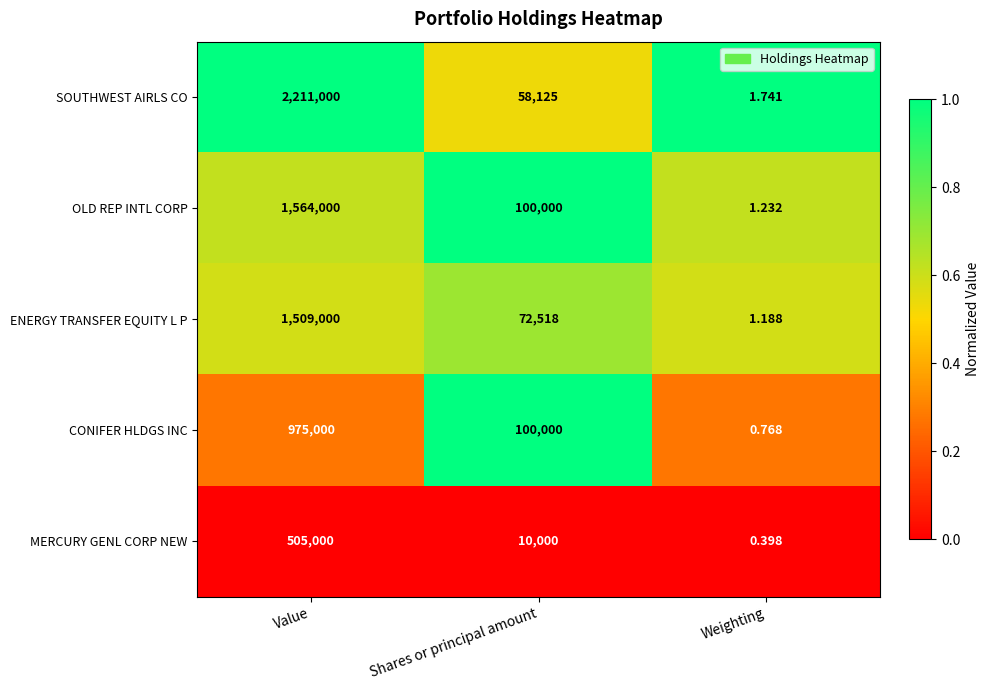

List the series in order of their peak value, highest first.

SOUTHWEST AIRLS CO, OLD REP INTL CORP, ENERGY TRANSFER EQUITY L P, CONIFER HLDGS INC, MERCURY GENL CORP NEW